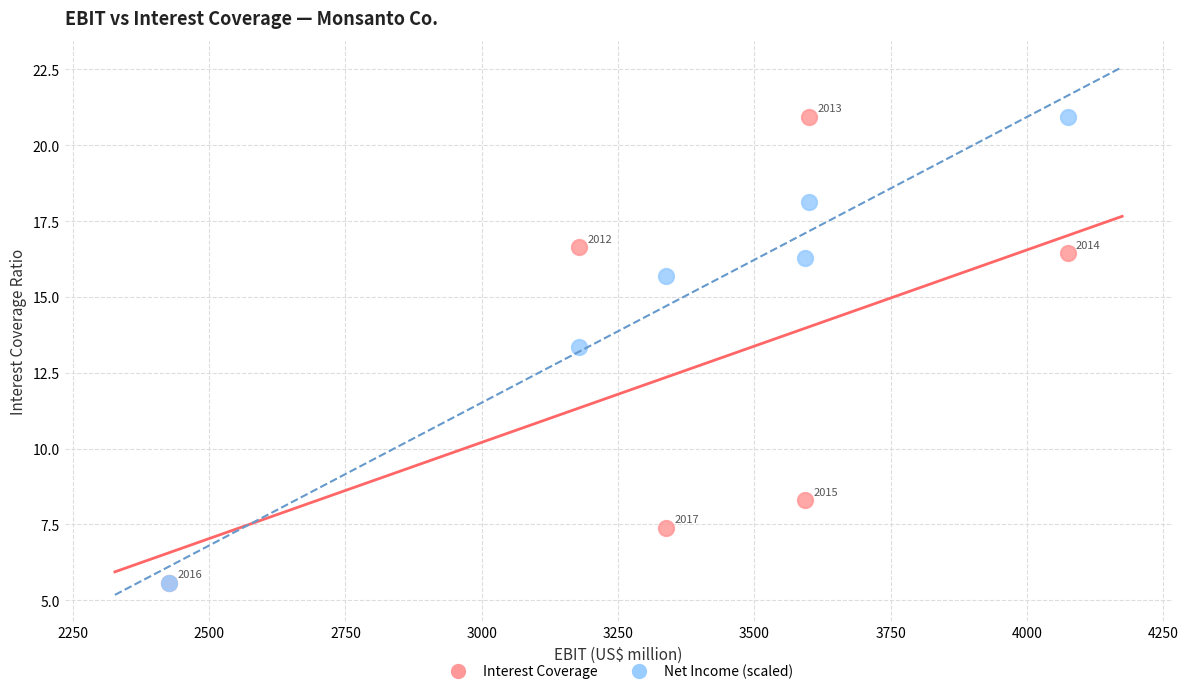

What are all the series names shown in the legend?

Interest Coverage, Net Income (scaled)